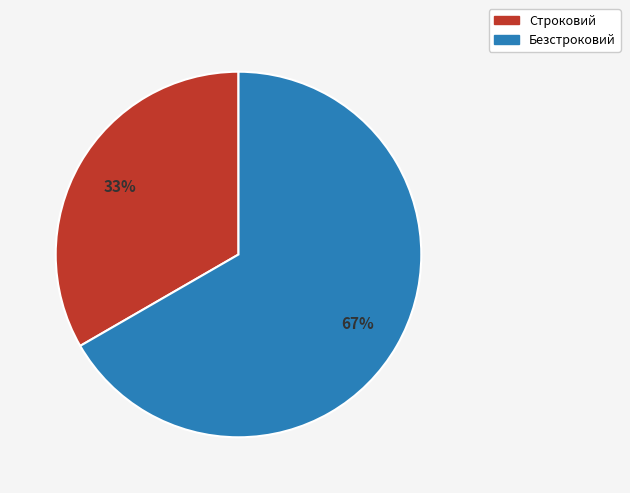

How many slices are in this pie chart?

2